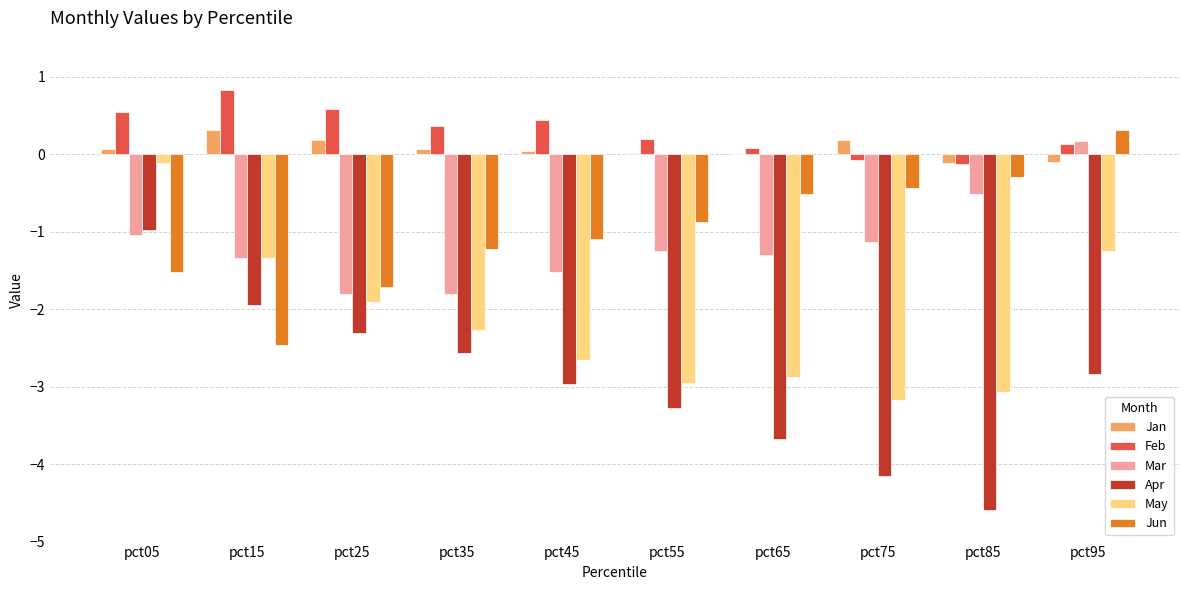

Which series has the largest range (max minus min)?

Apr